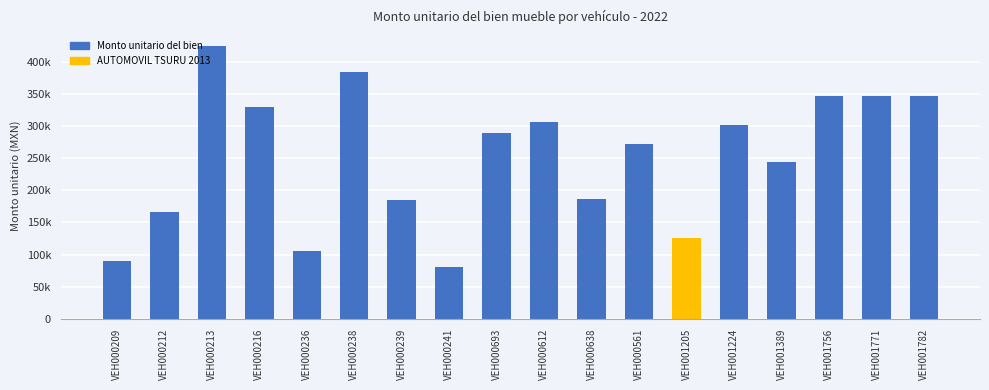

At which label is the value closest to 253000?

VEH001389